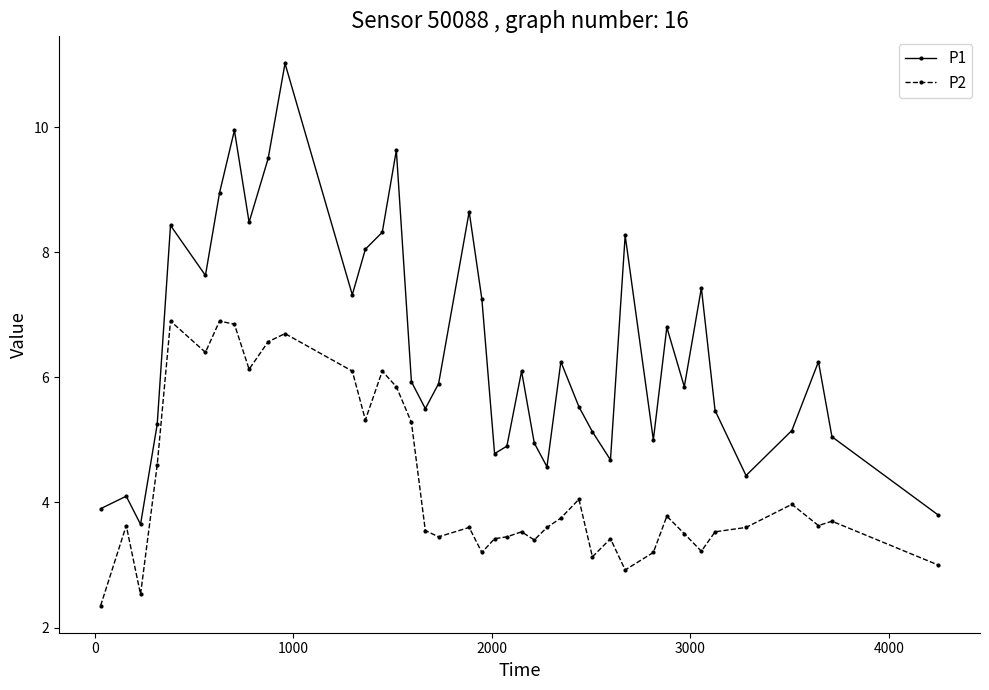

At how many categories does at least one series exceed 2?

40